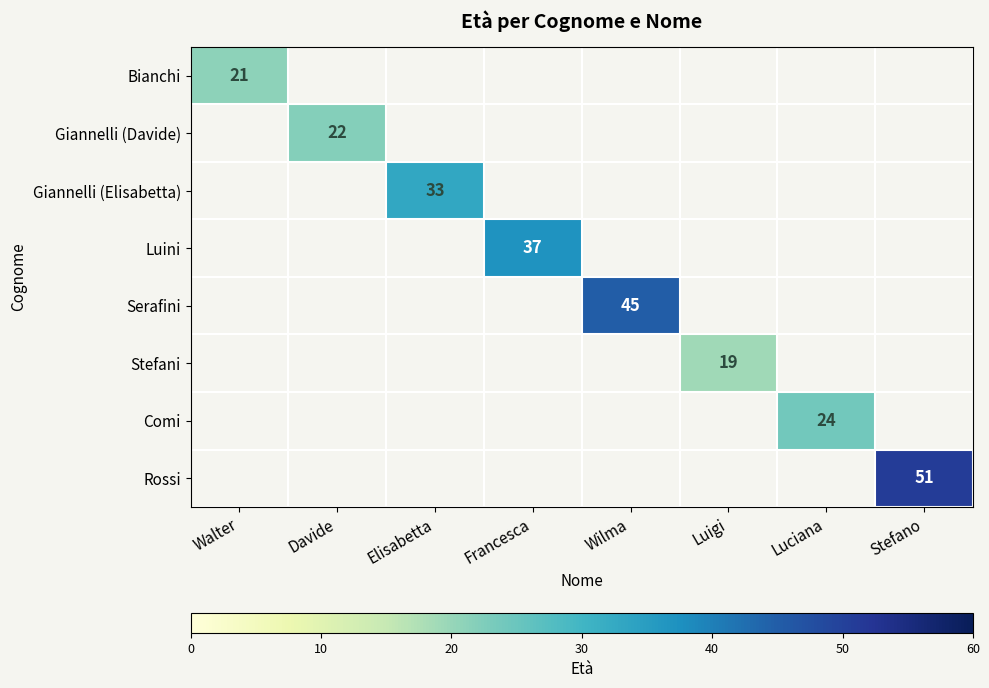

How many categories are shown in the chart?

8